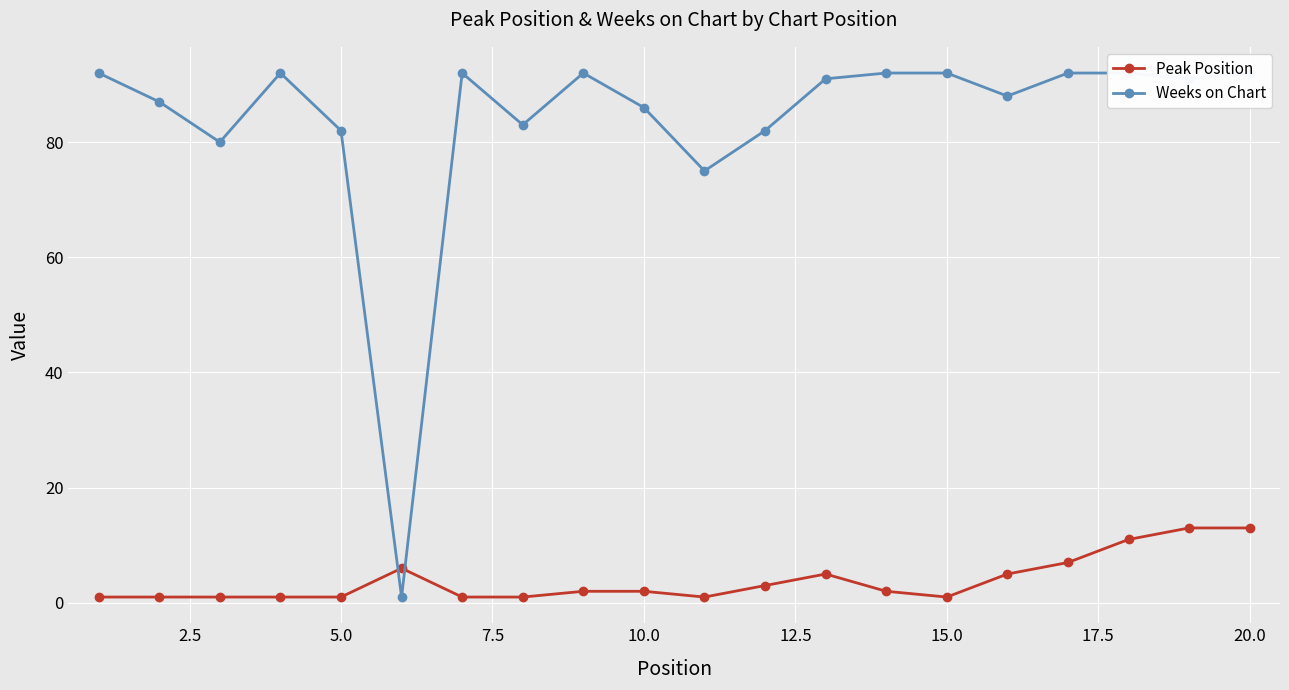

What is the highest value of the Peak Position series?

13